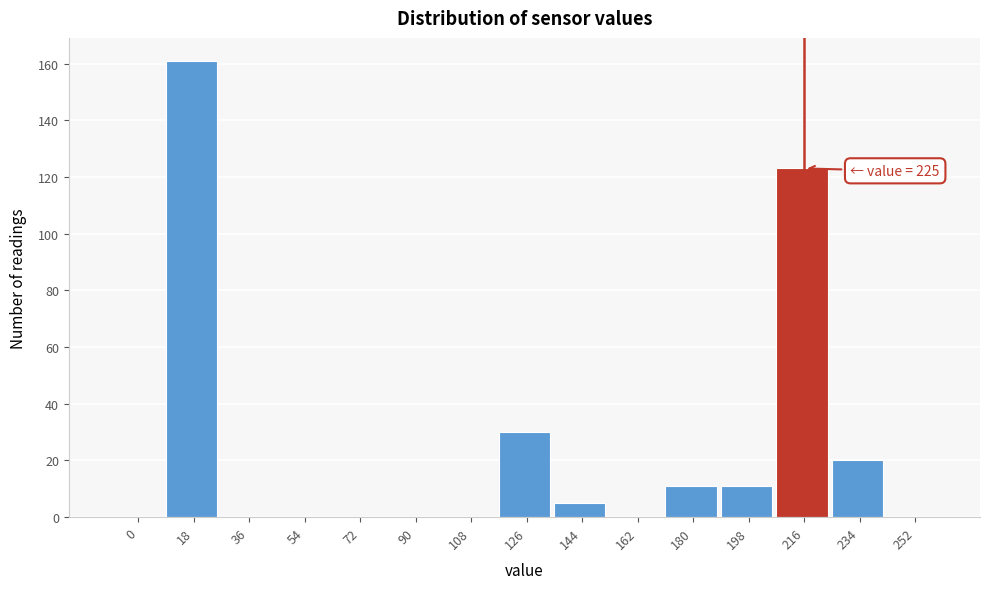

Reading right to left, what are all the values shown in this chart?

252=0	234=20	216=123	198=11	180=11	162=0	144=5	126=30	108=0	90=0	72=0	54=0	36=0	18=161	0=0